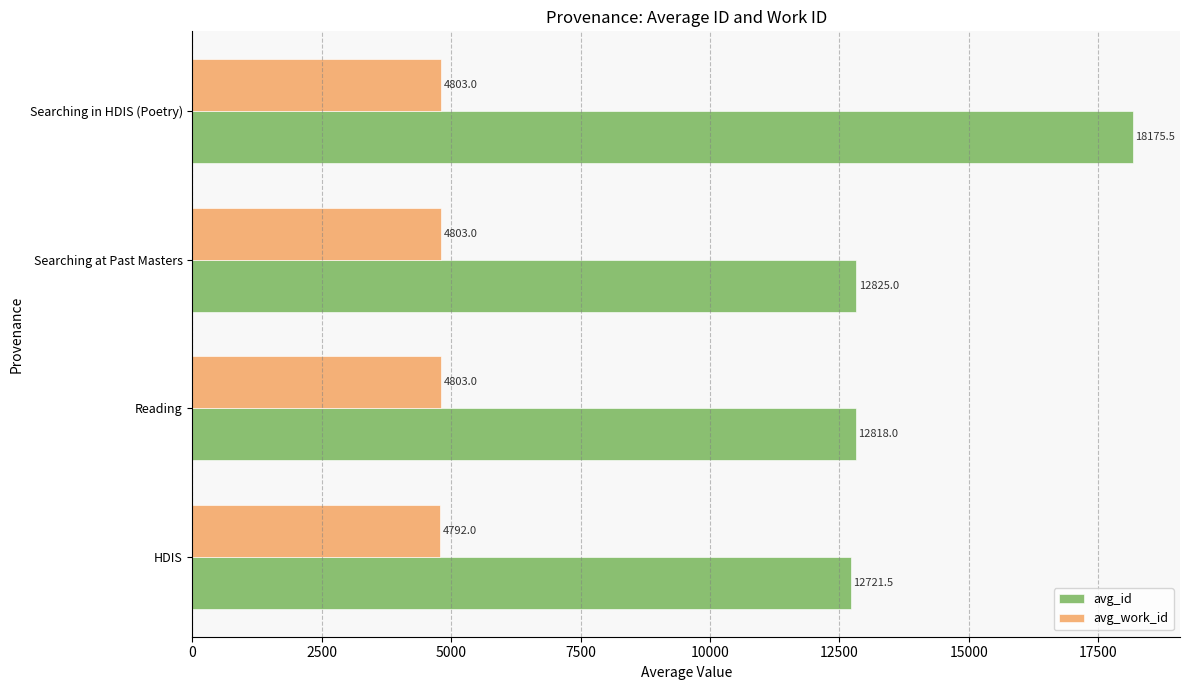

Is it true that avg_work_id equals 4792.0 at HDIS?

True